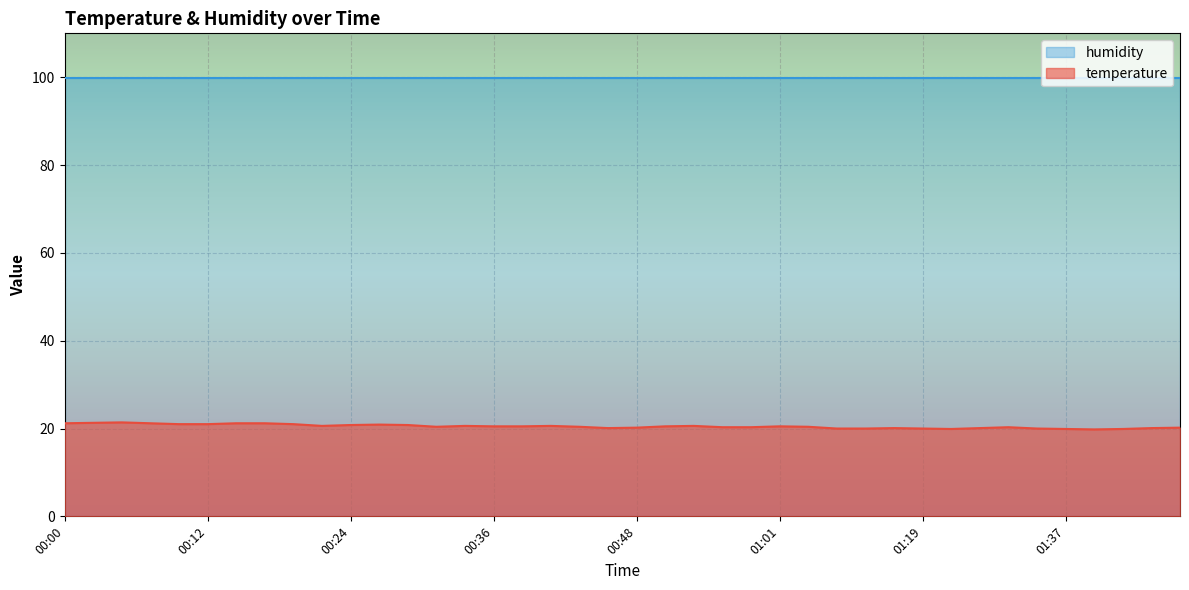

Rank the categories by value from highest to lowest.

00:05, 00:02, 00:00, 00:07, 00:14, 00:17, 00:09, 00:12, 00:19, 00:26, 00:24, 00:29, 00:22, 00:34, 00:41, 00:53, 00:36, 00:39, 00:51, 01:01, 00:31, 00:44, 01:03, 00:56, 00:58, 01:32, 00:48, 01:47, 00:46, 01:16, 01:29, 01:44, 01:11, 01:14, 01:19, 01:34, 01:26, 01:37, 01:42, 01:39